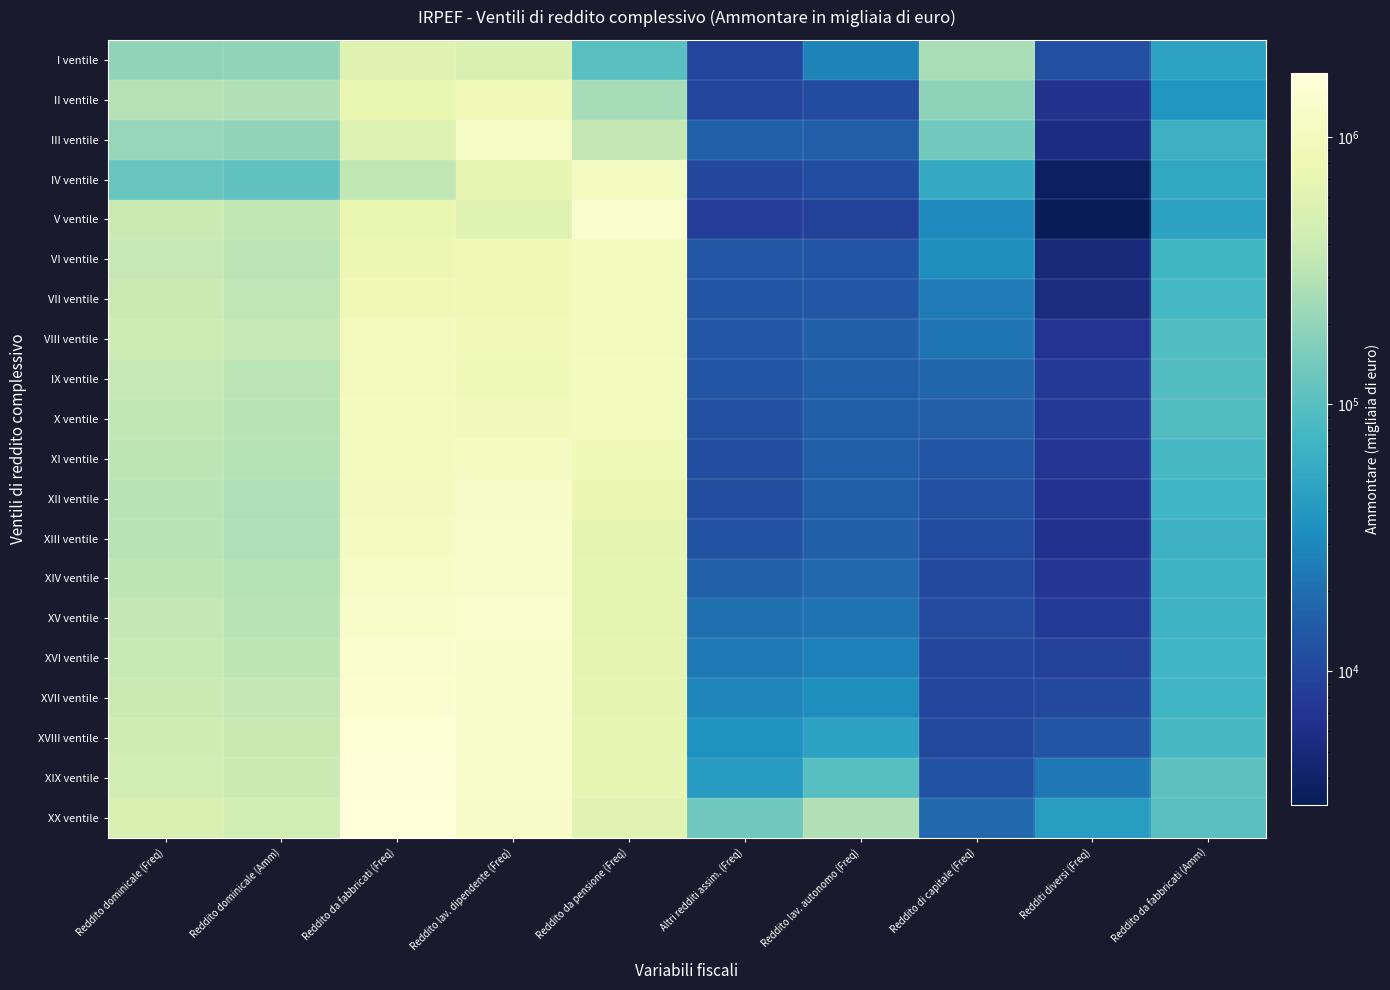

What is the total value across all series at Reddito lav. dipendente (Freq)?

20951270